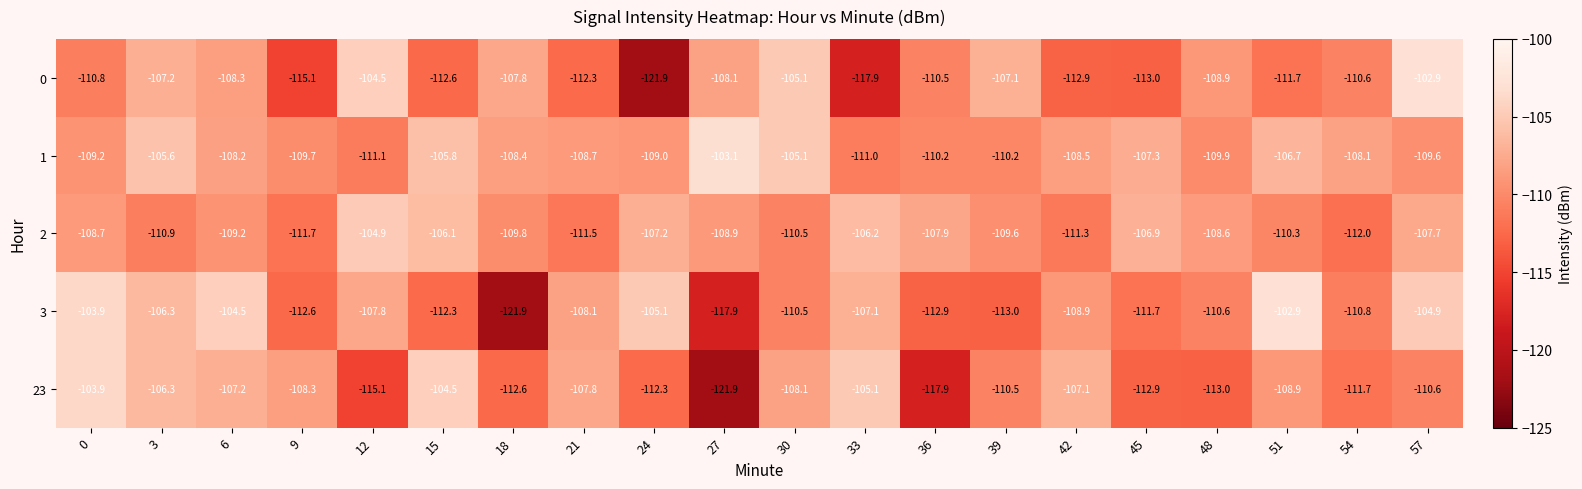

What is the difference between the highest and lowest values at 30?

5.4